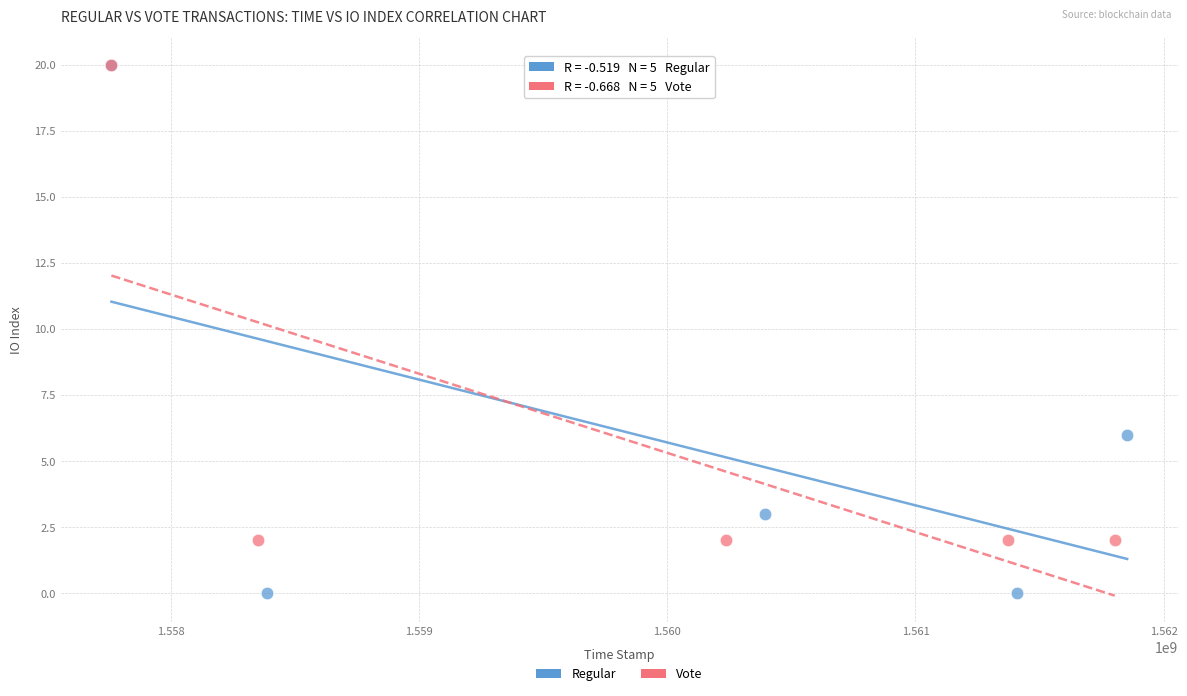

Which series contains the lowest Y value?

Regular